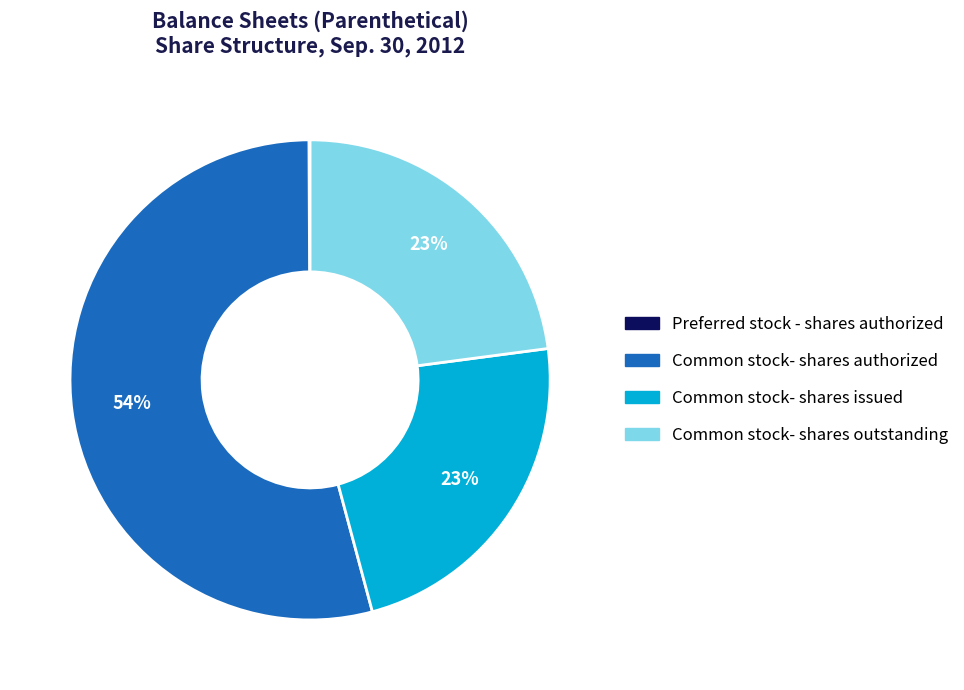

Which category has the biggest portion of the pie?

Common stock- shares authorized